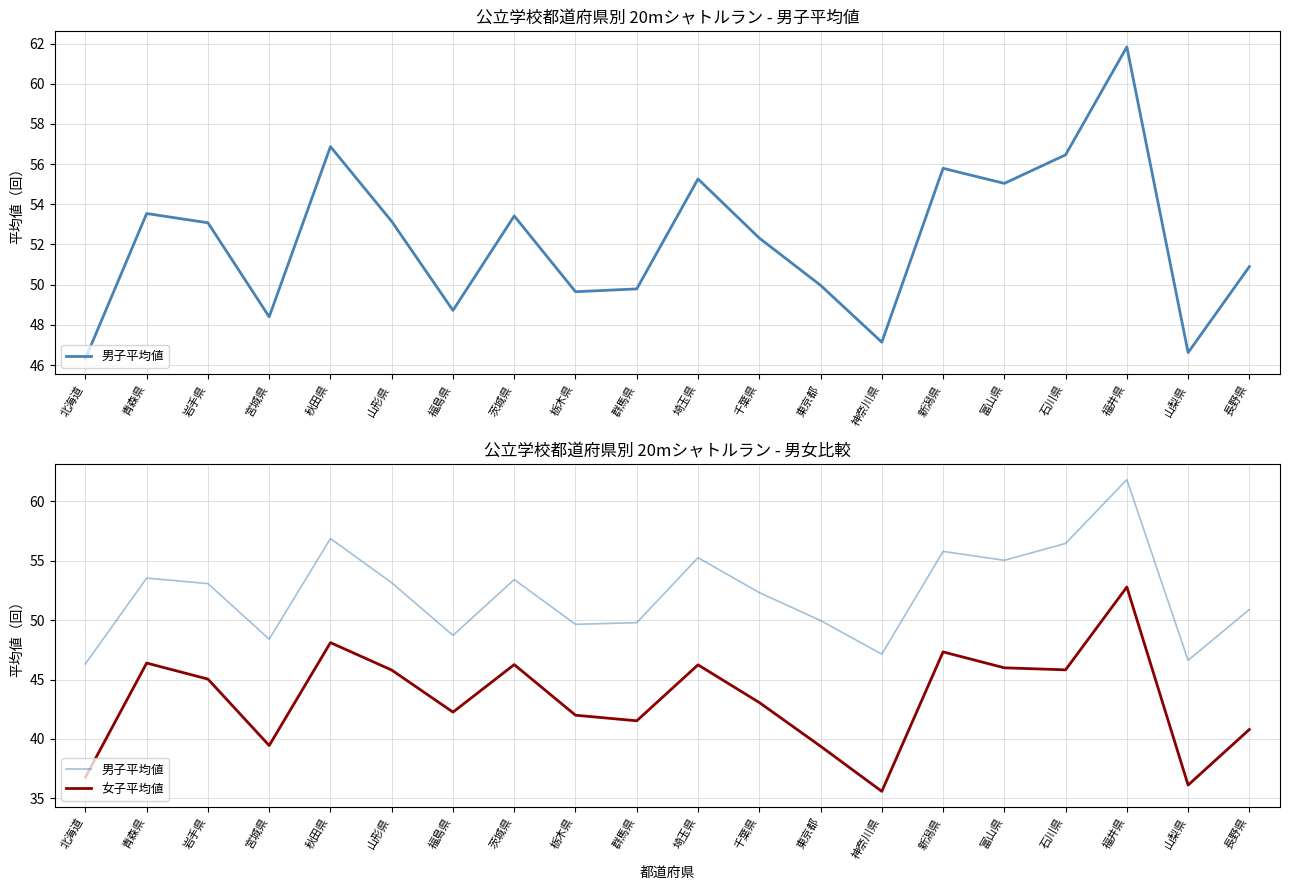

Is this an area chart (filled region under the line)?

No